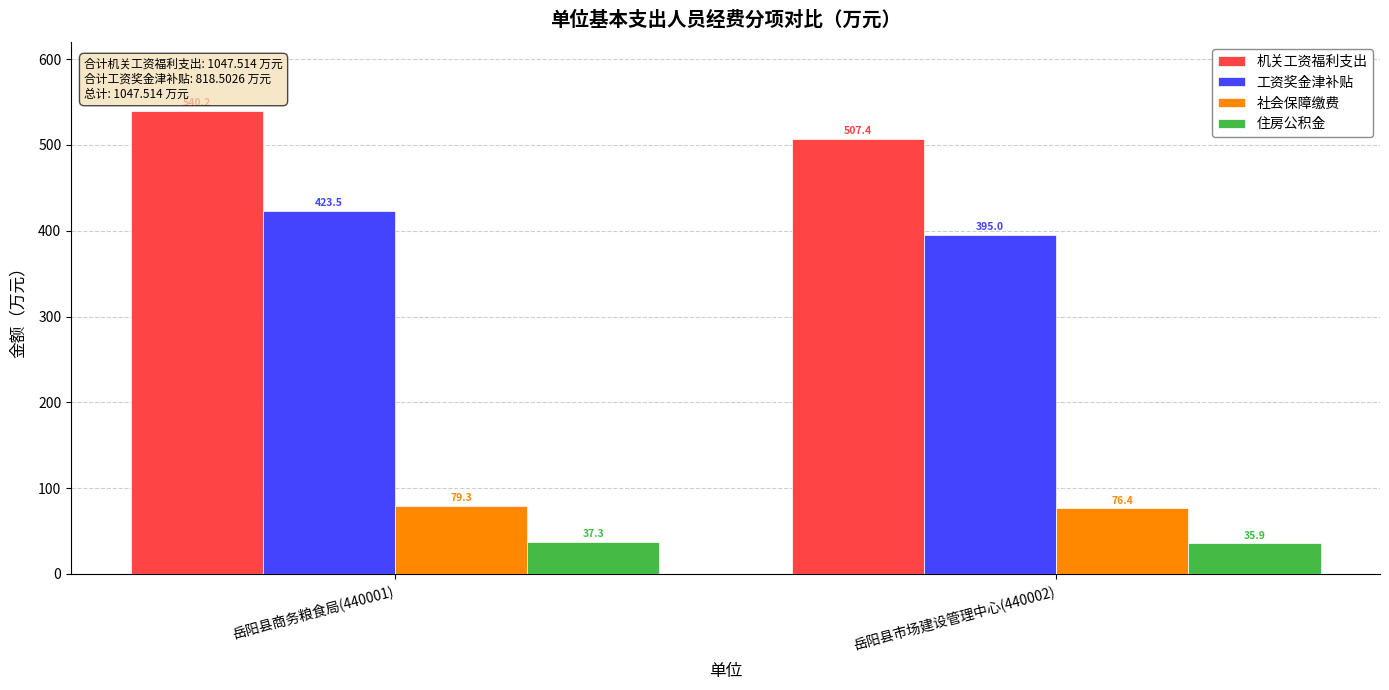

What is the maximum value for 机关工资福利支出?

540.2